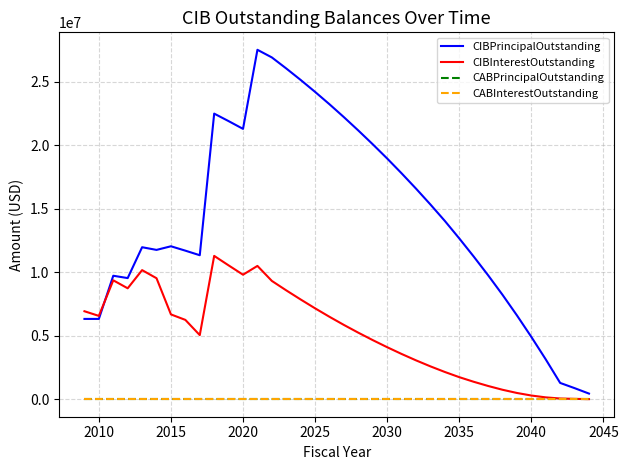

Which series has the widest spread of values?

CIBPrincipalOutstanding